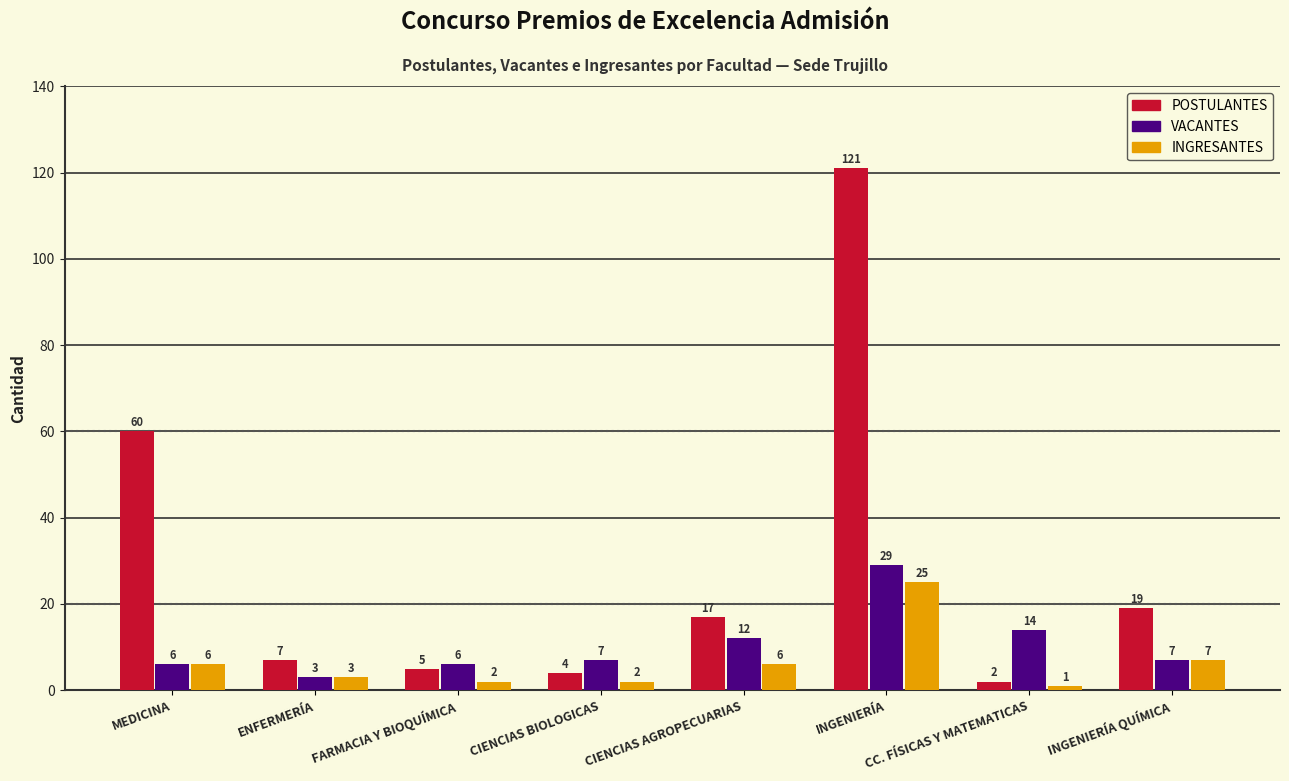

What position from the left is CIENCIAS BIOLOGICAS?

4